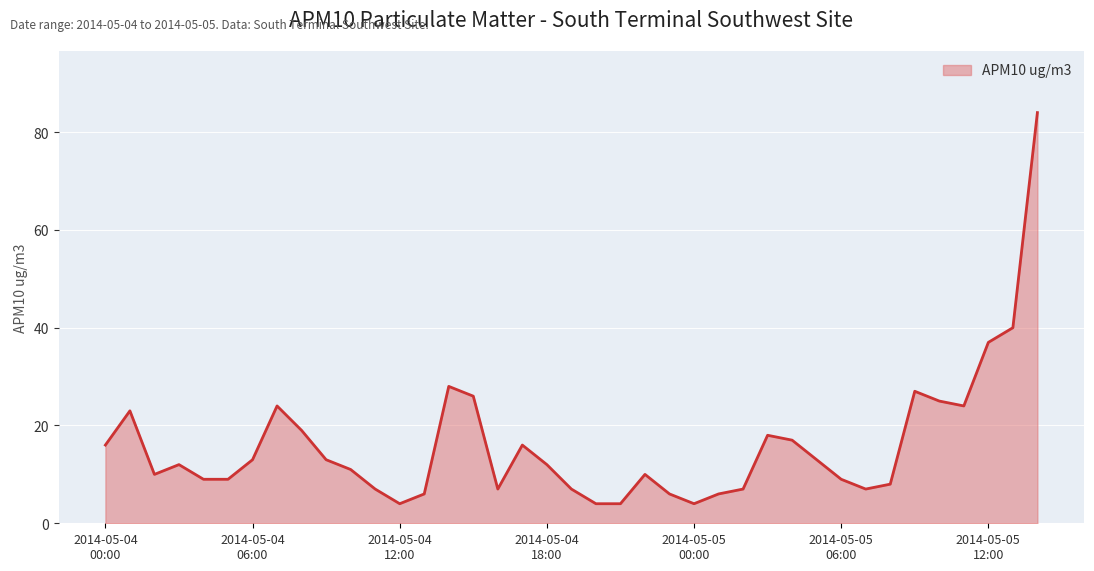

How many lines are shown in the chart?

1